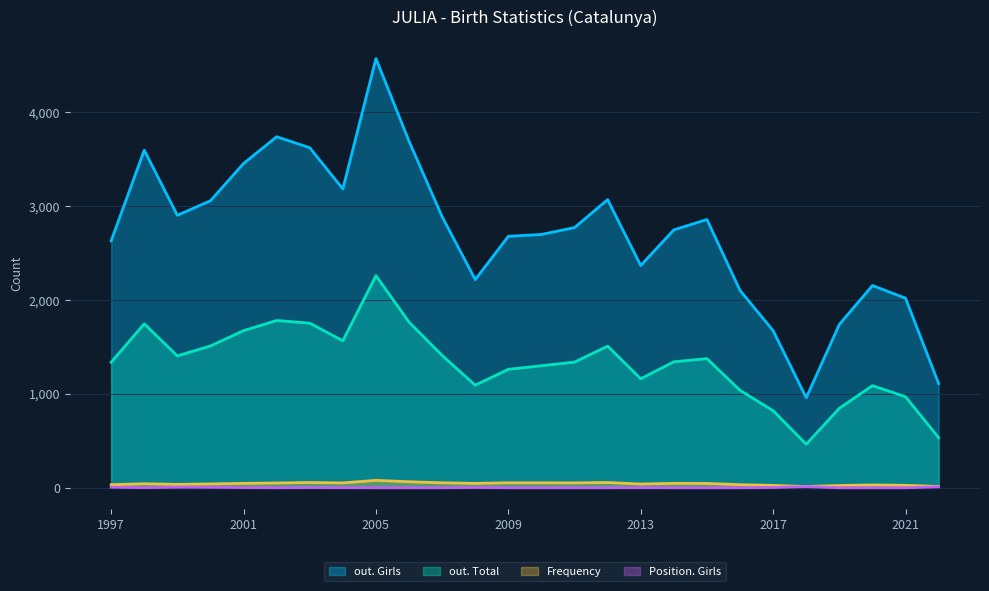

How many lines are shown in the chart?

4